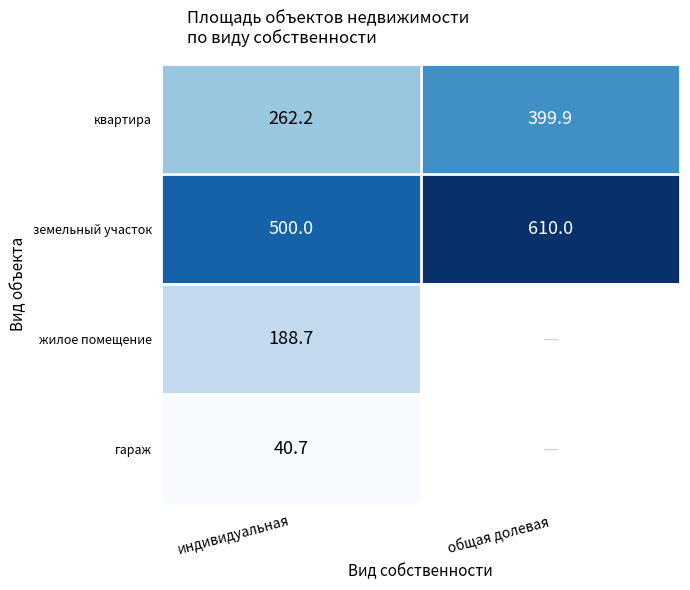

What is the difference between the highest and lowest values at индивидуальная?

459.3